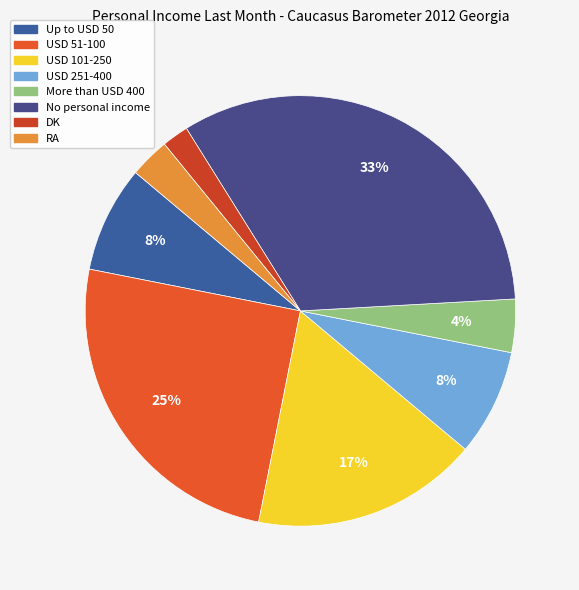

Count the number of slices in the pie.

8